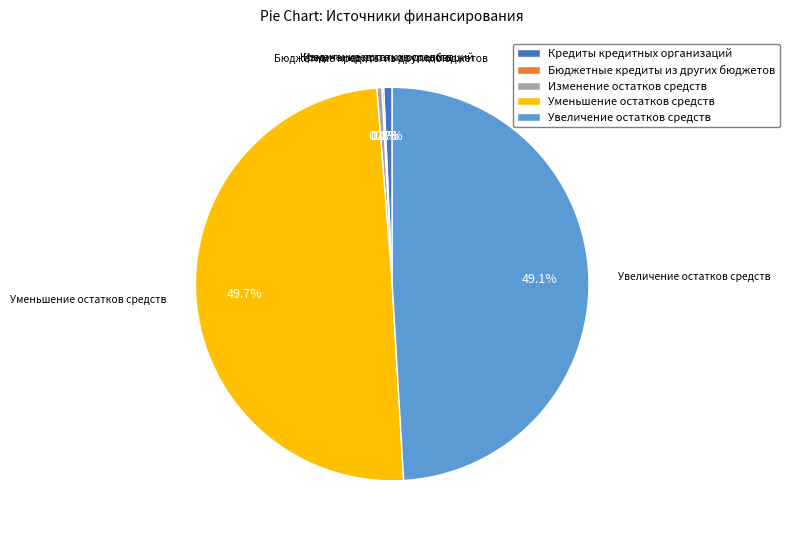

Do Кредиты кредитных организаций and Изменение остатков средств together represent more than half of the pie?

No